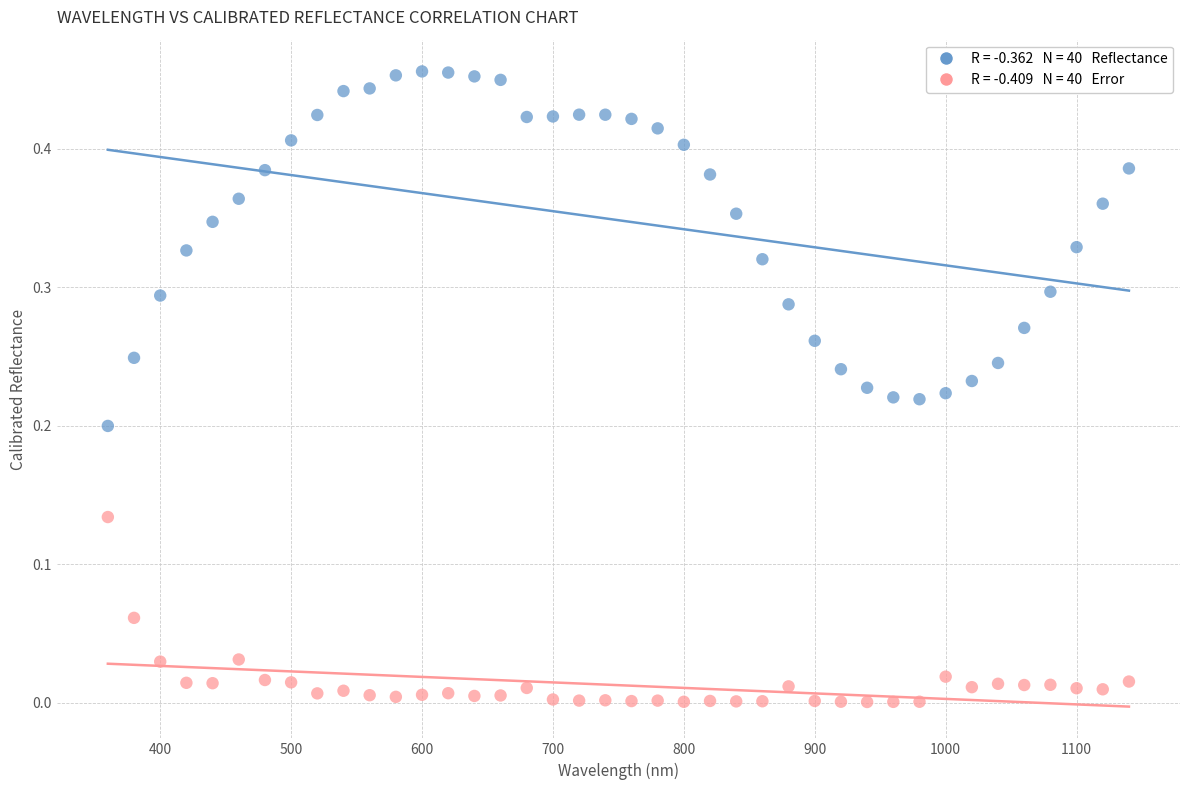

Across all data points, what is the range of X values (max minus min)?

780.0